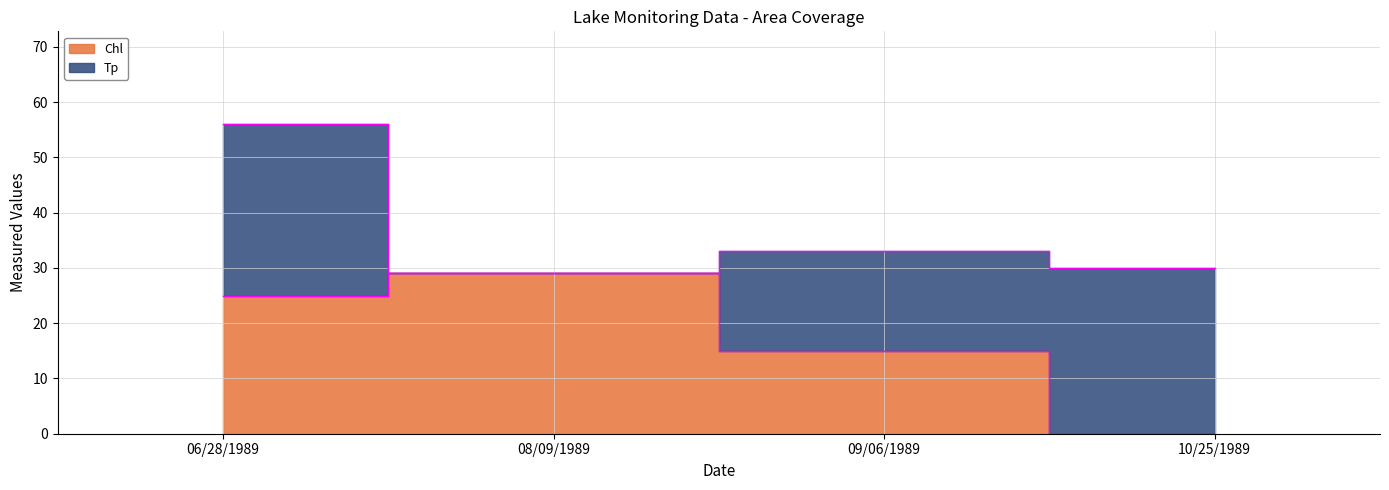

At which category does the chart reach its minimum across all series?

10/25/1989